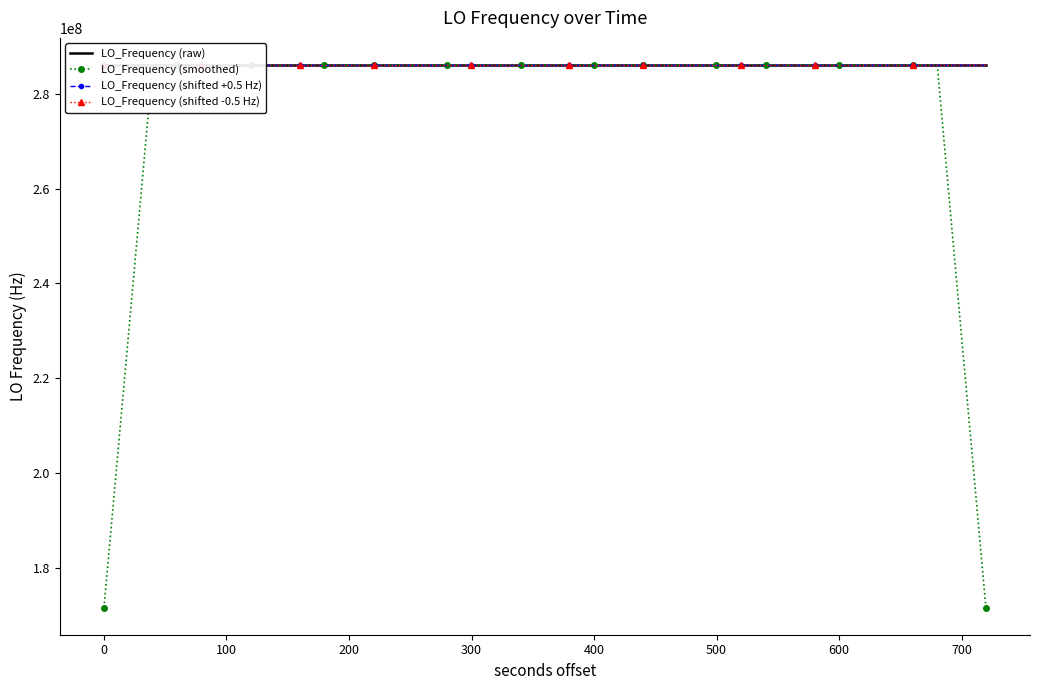

What is the minimum value shown in the chart?

171628198.8